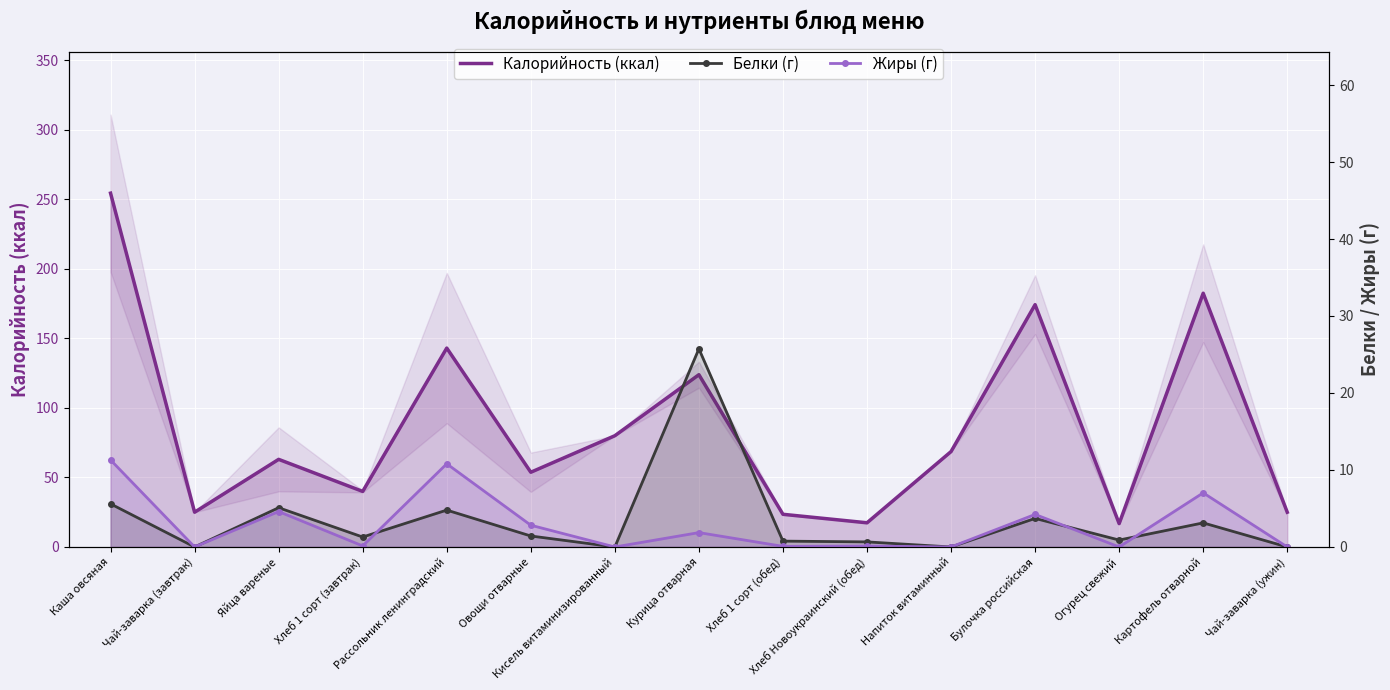

Between Хлеб Новоукраинский (обед) and Картофель отварной, which series saw the biggest shift?

Калорийность (ккал)